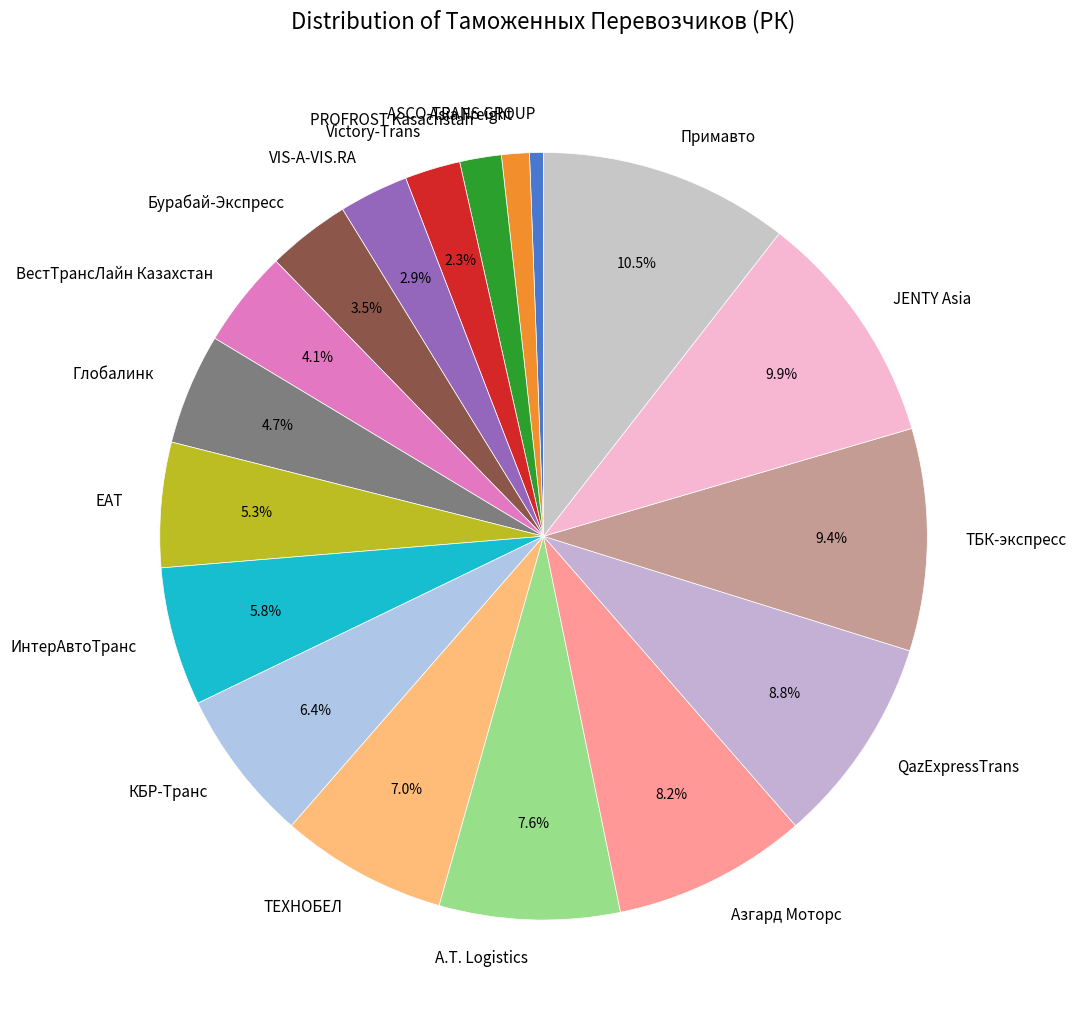

How much of the chart is everything except Глобалинк?

95.3%